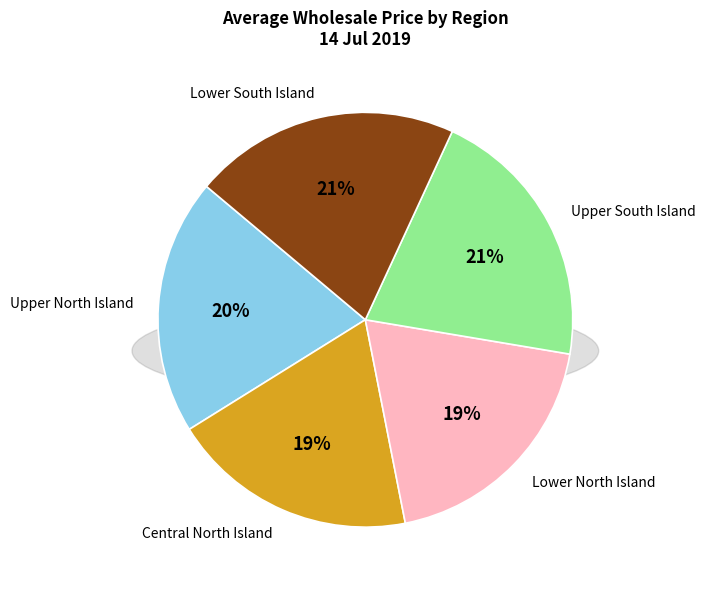

Rank the categories by value from lowest to highest.

Central North Island, Lower North Island, Upper North Island, Upper South Island, Lower South Island